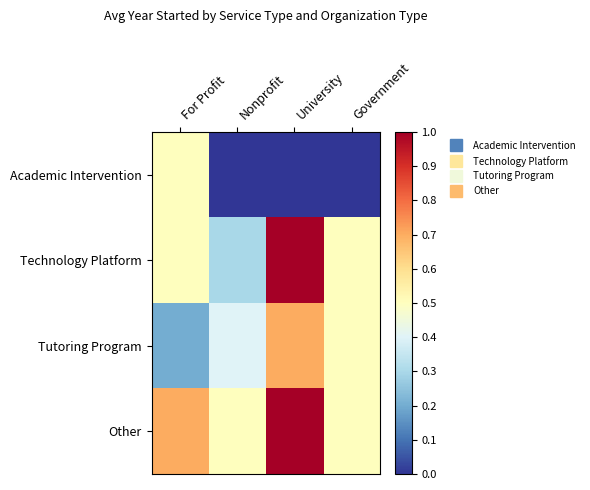

Reading right to left, transcribe all the data shown in this chart.

Academic Intervention: Government=0.0	University=0.0	Nonprofit=0.0	For Profit=0.5
Technology Platform: Government=0.5	University=1.0	Nonprofit=0.3	For Profit=0.5
Tutoring Program: Government=0.5	University=0.7	Nonprofit=0.4	For Profit=0.2
Other: Government=0.5	University=1.0	Nonprofit=0.5	For Profit=0.7